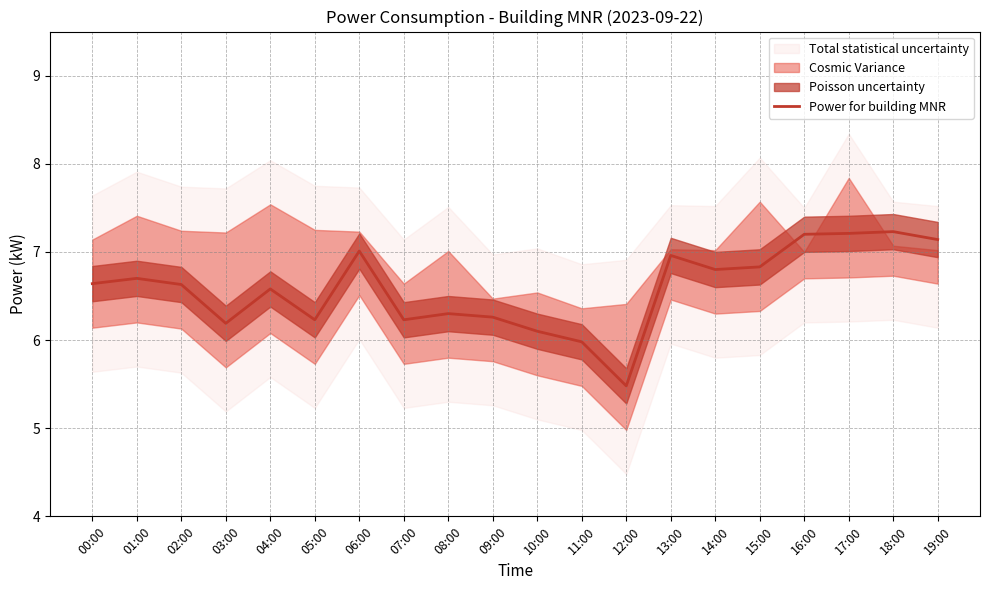

Is it true that the value at 14:00 is 6.8?

True